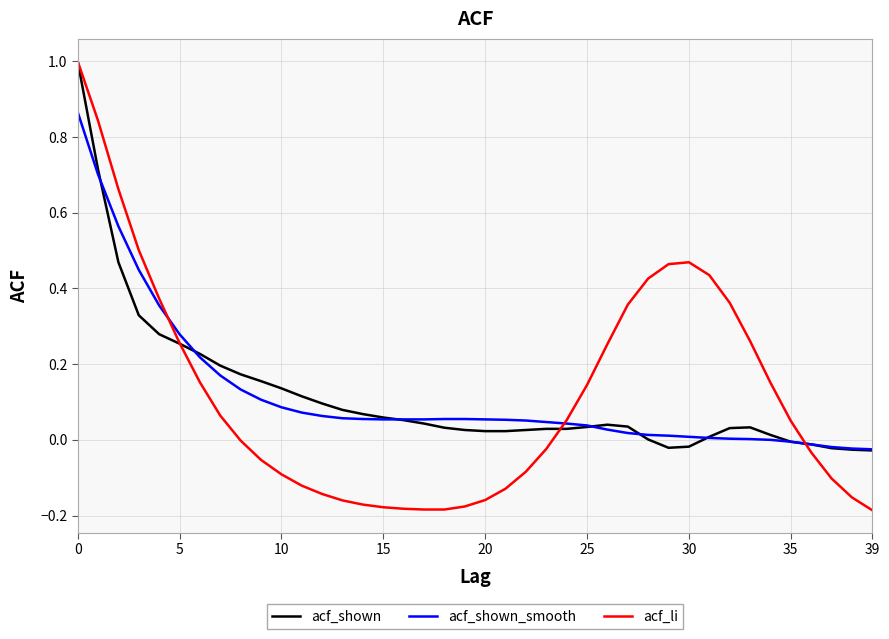

What is the greatest value displayed?

1.0